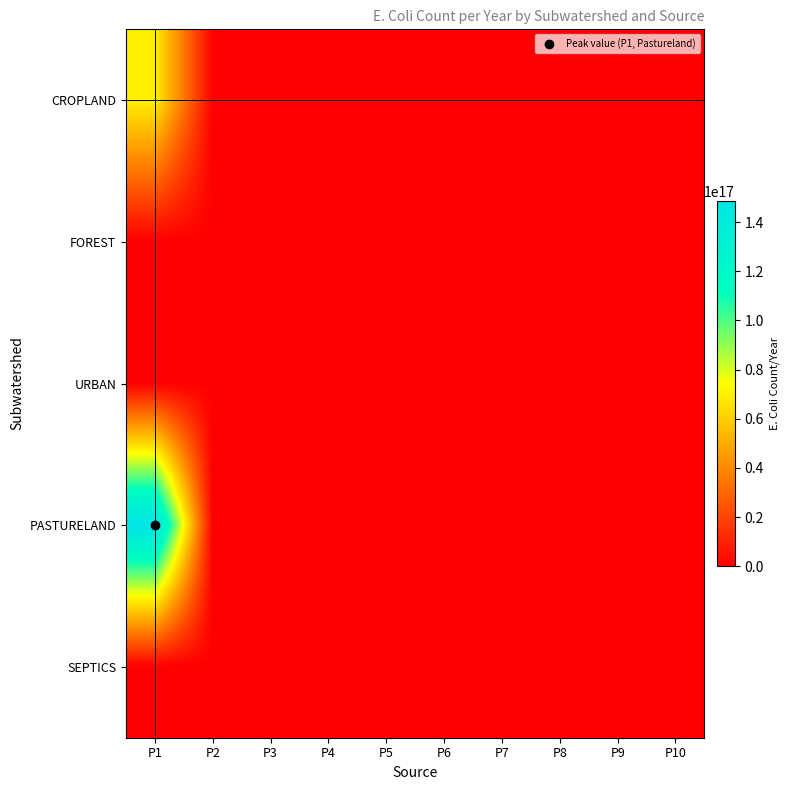

At which category is the sum across all series the highest?

P1